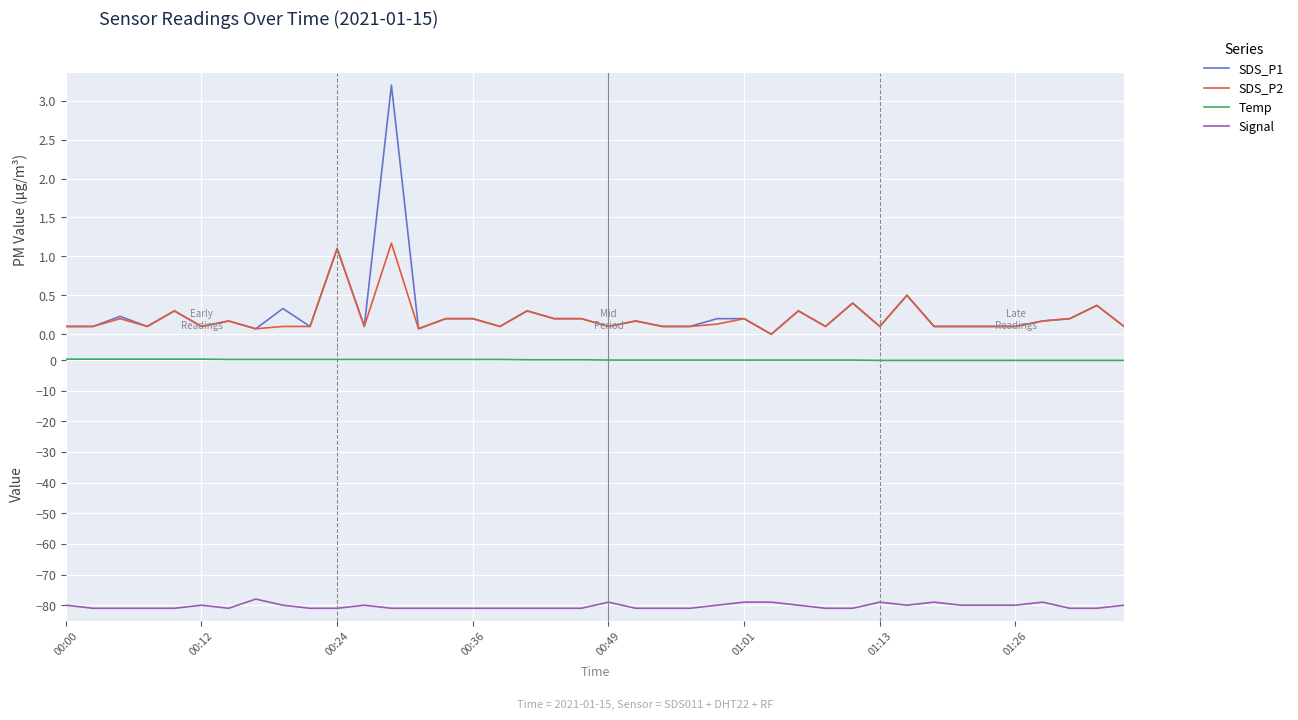

True or false: Signal and SDS_P1 intersect in this chart.

False